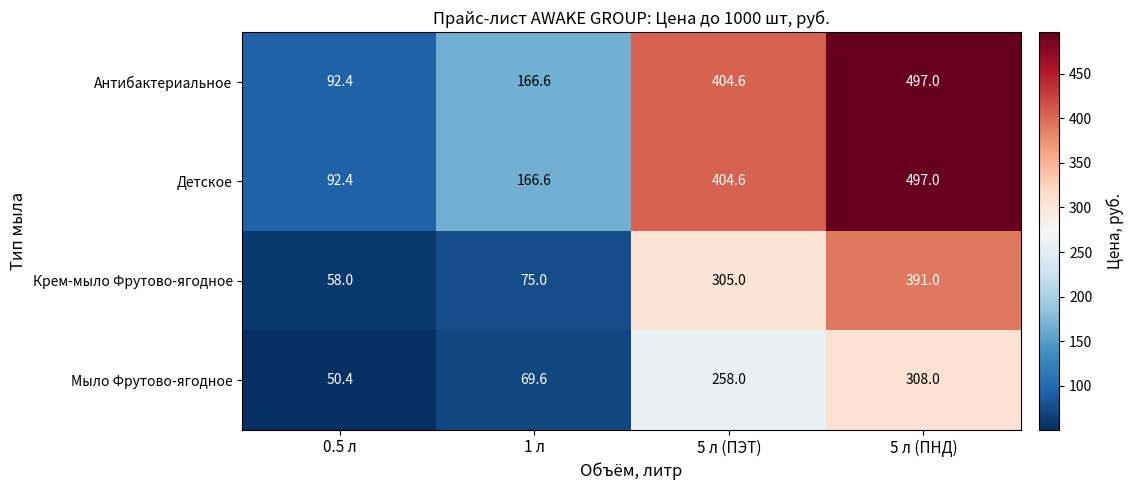

Reading right to left, list all the values displayed in this chart.

Антибактериальное: 497.0	404.6	166.6	92.4
Детское: 497.0	404.6	166.6	92.4
Крем-мыло Фрутово-ягодное: 391.0	305.0	75.0	58.0
Мыло Фрутово-ягодное: 308.0	258.0	69.6	50.4